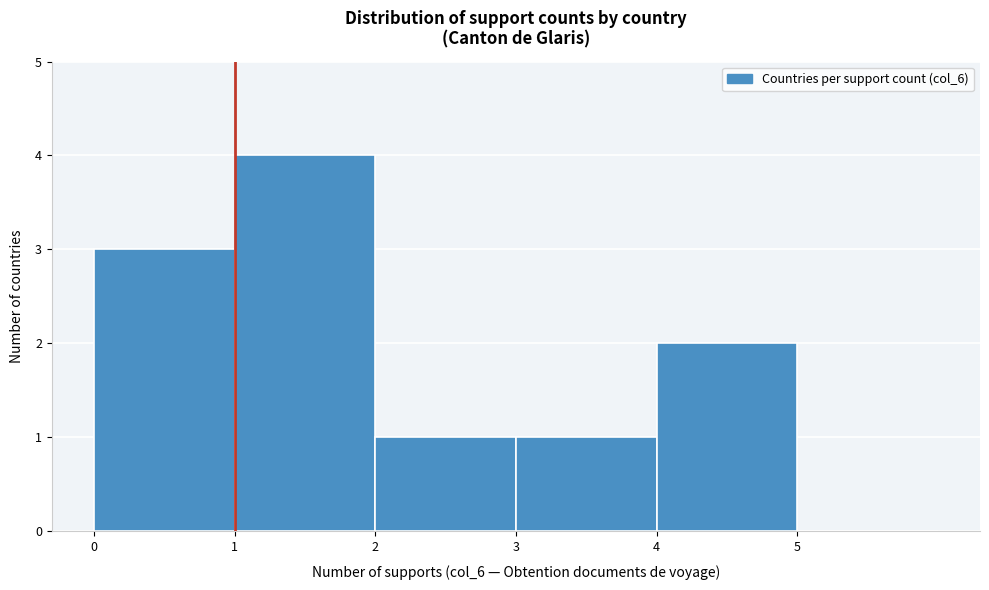

Reading left to right, transcribe this chart: for each bar, give the range it covers on the x-axis and its height. The values are not printed on the chart, so give them approximately, as read against the axis.

0 to 1: 3
1 to 2: 4
2 to 3: 1
3 to 4: 1
4 to 5: 2
5 to 6: 0